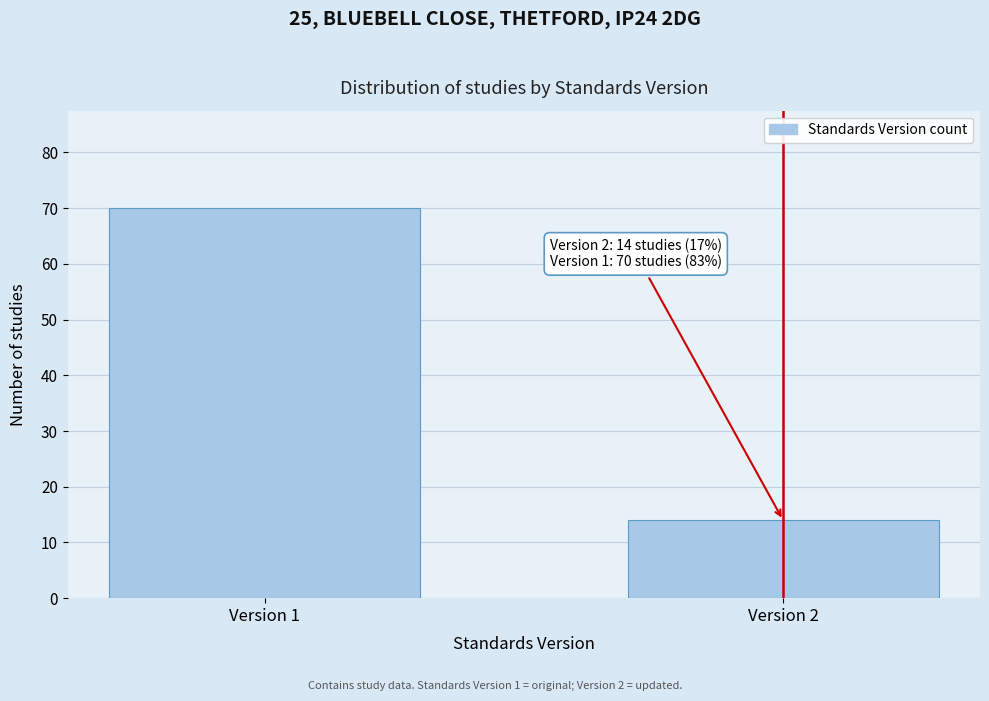

Reading left to right, transcribe all the data shown in this chart.

Version 1=70	Version 2=14